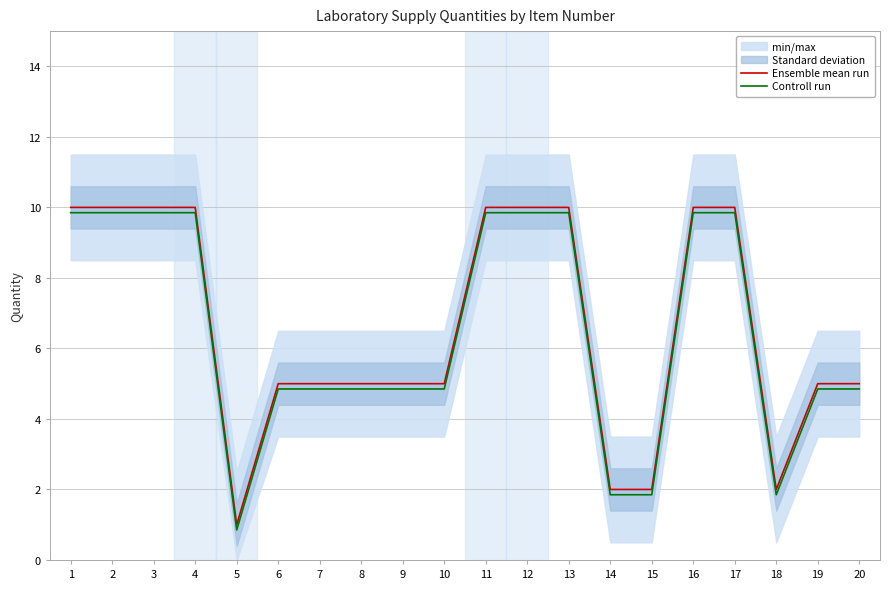

What is the total value across all series at 6?

9.8